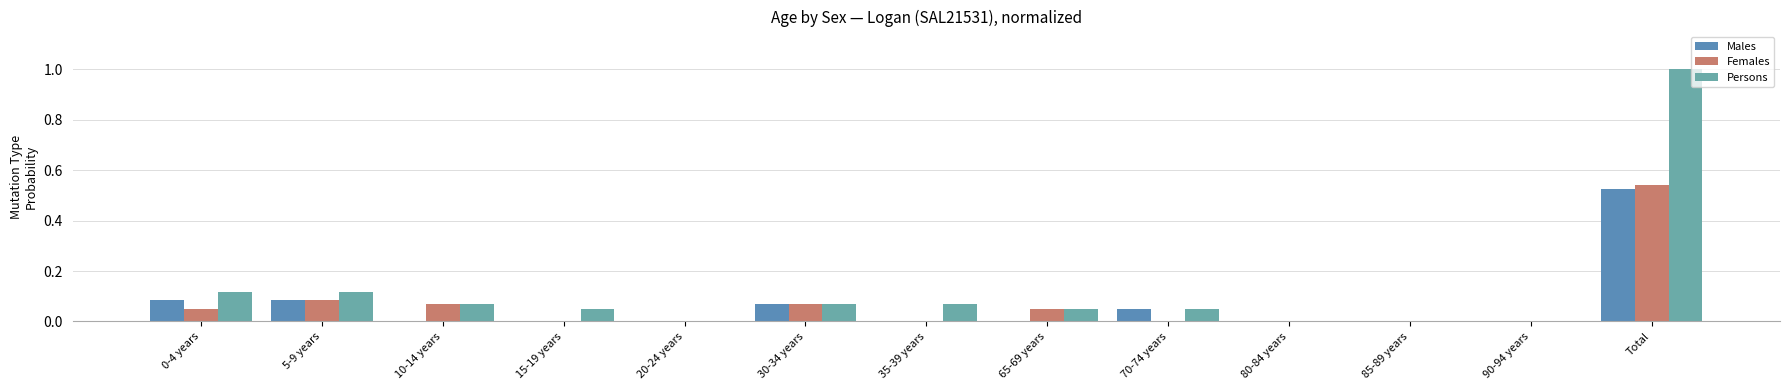

Which series changed the most between 30-34 years and 35-39 years?

Males